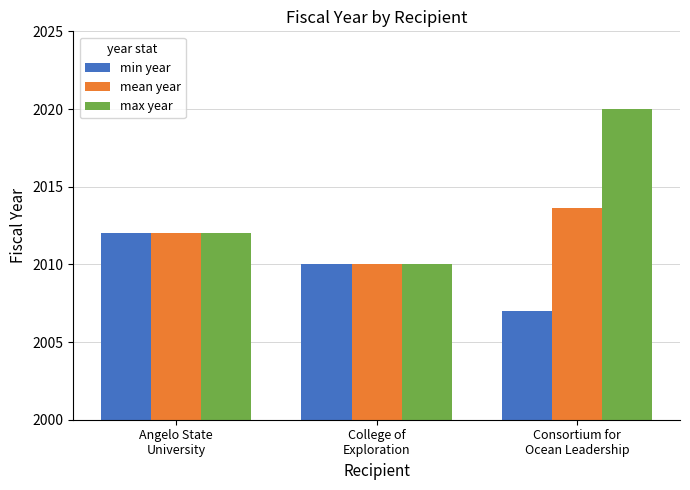

Reading left to right, what are all the values shown in this chart?

min year: Angelo State
University=2012.0	College of
Exploration=2010.0	Consortium for
Ocean Leadership=2007.0
mean year: Angelo State
University=2012.0	College of
Exploration=2010.0	Consortium for
Ocean Leadership=2013.6
max year: Angelo State
University=2012.0	College of
Exploration=2010.0	Consortium for
Ocean Leadership=2020.0